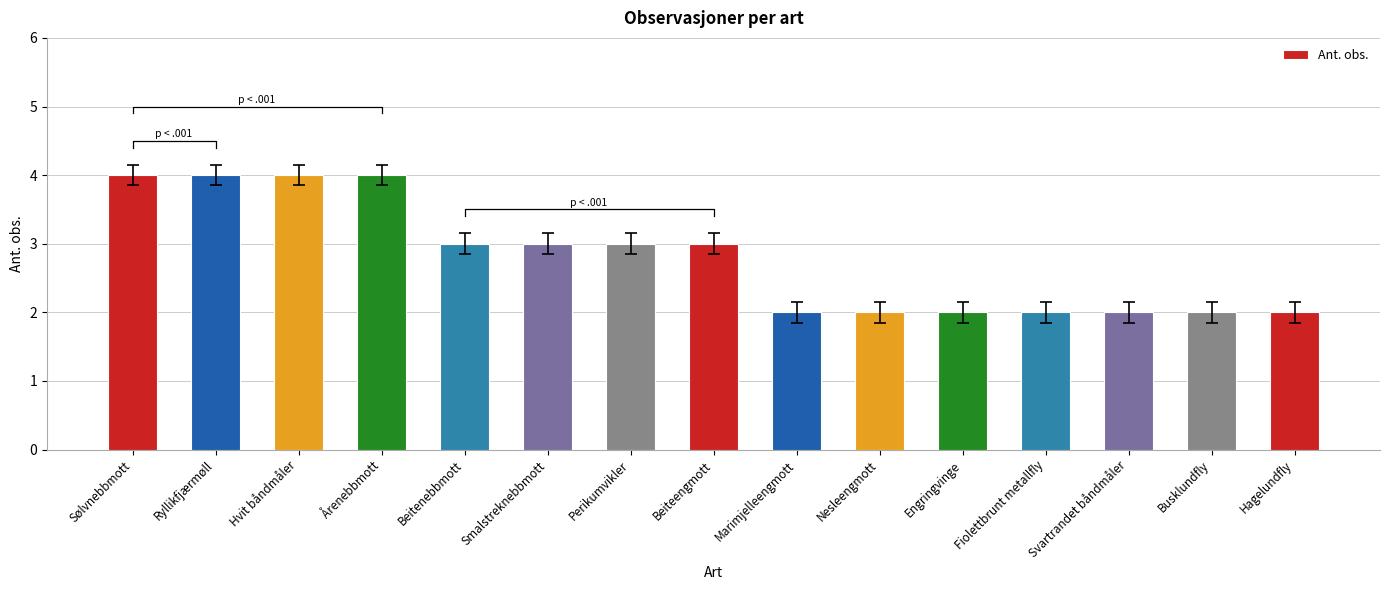

At which label does the data first exceed 3?

Sølvnebbmott